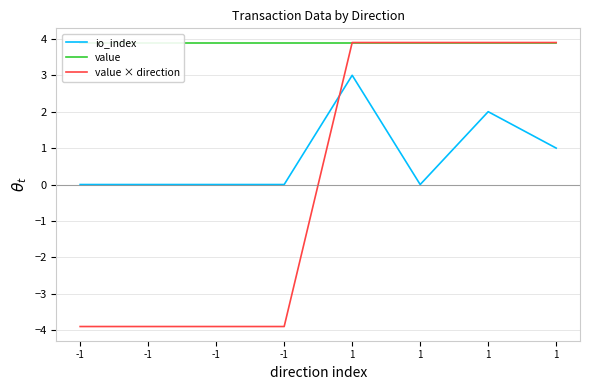

Between which two adjacent categories do value × direction and io_index first intersect?

-1 and 1